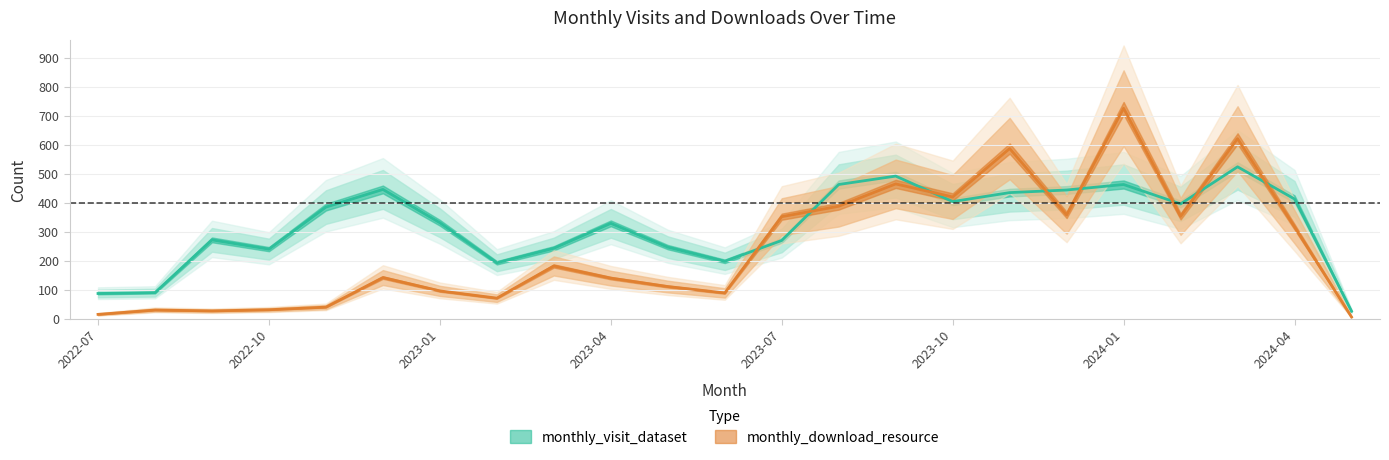

Rank the series by their average value, from highest to lowest.

monthly_visit_dataset, monthly_download_resource